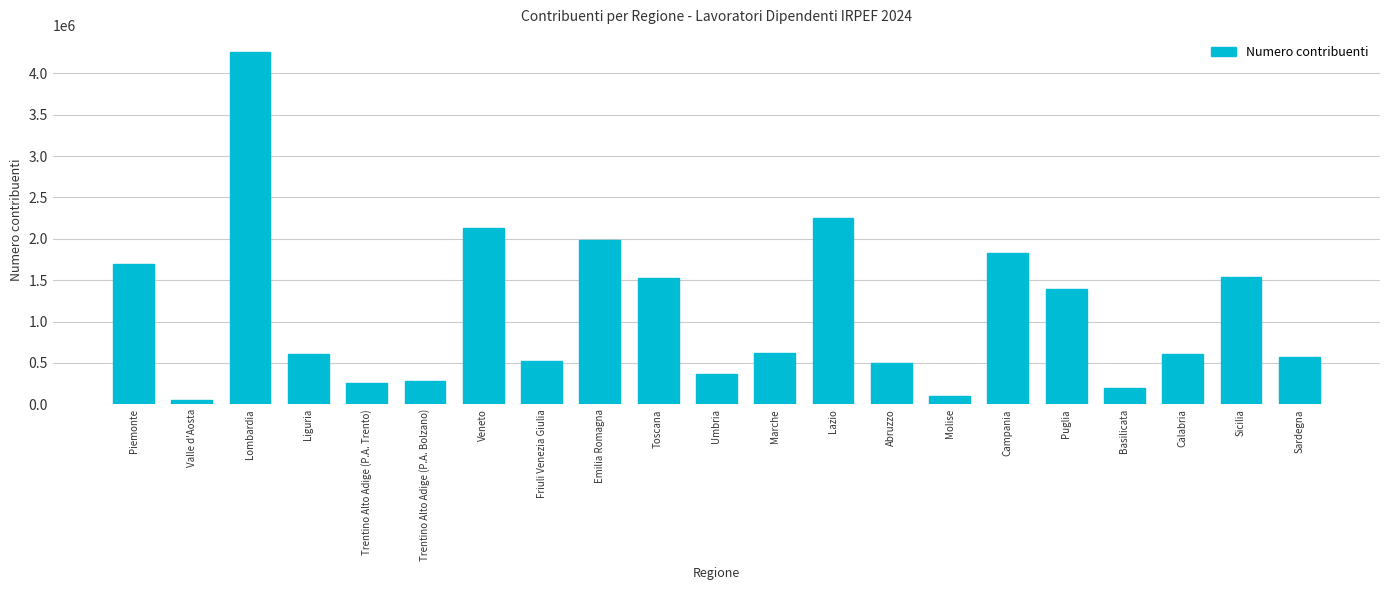

What is the ratio of the value at Calabria to the value at Trentino Alto Adige (P.A. Bolzano)?

2.2